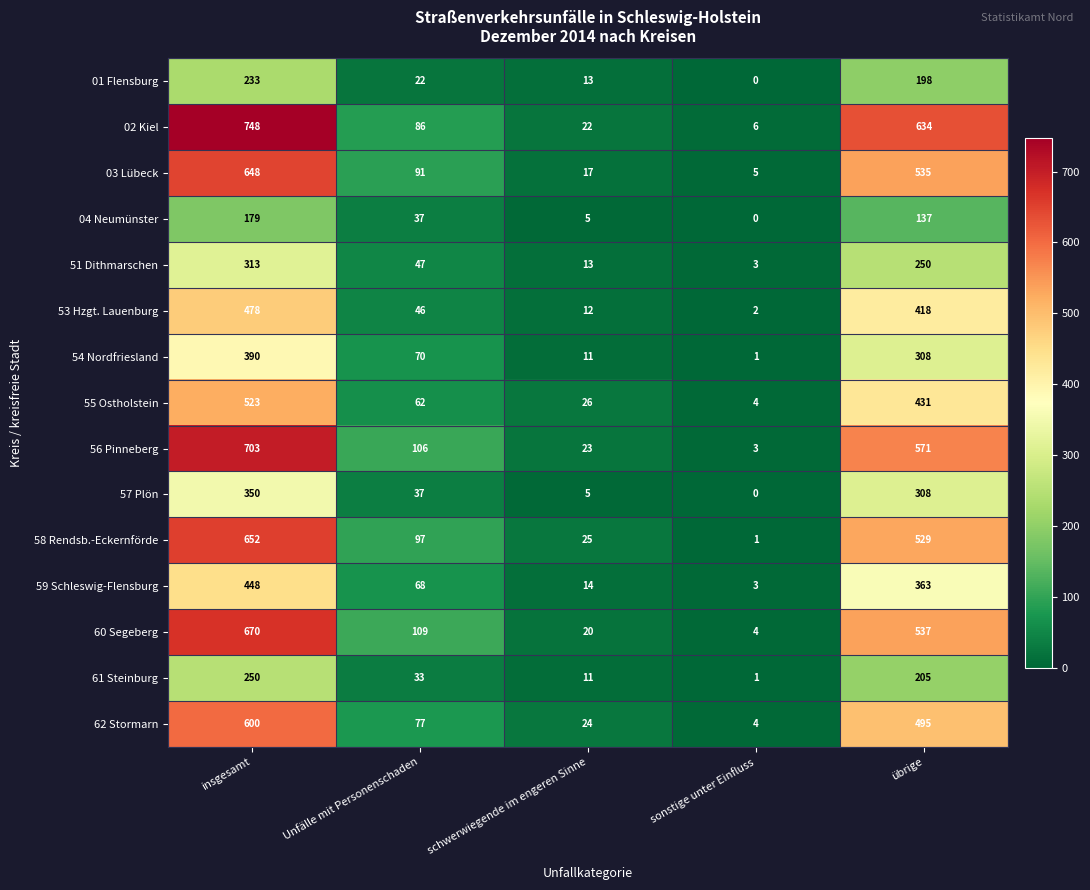

Rank the categories by 01 Flensburg value from lowest to highest.

sonstige unter Einfluss, schwerwiegende im engeren Sinne, Unfälle mit Personenschaden, übrige, insgesamt